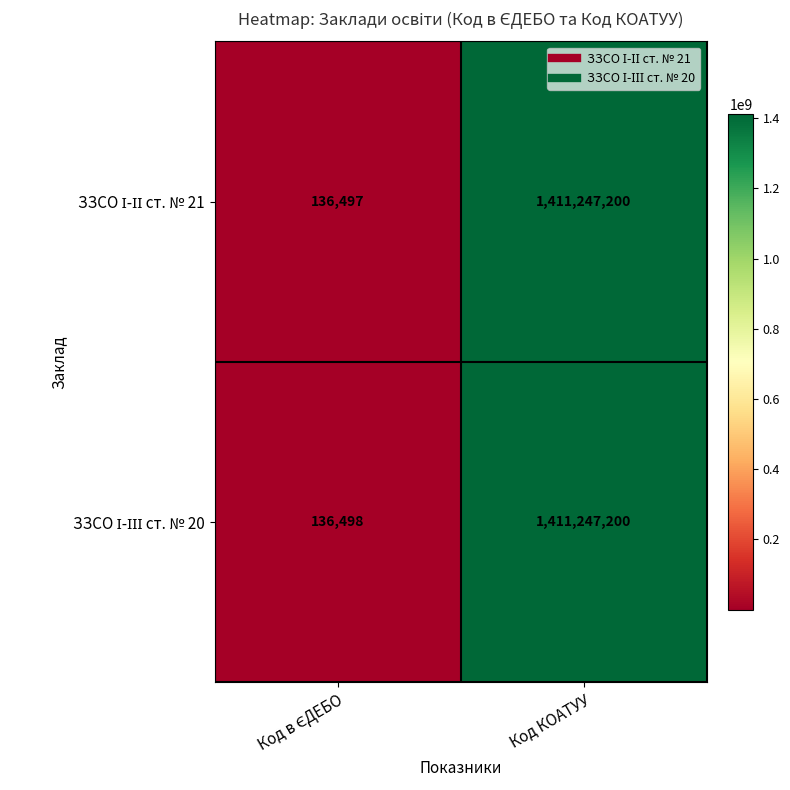

What is the total value across all series at Код КОАТУУ?

2822494400